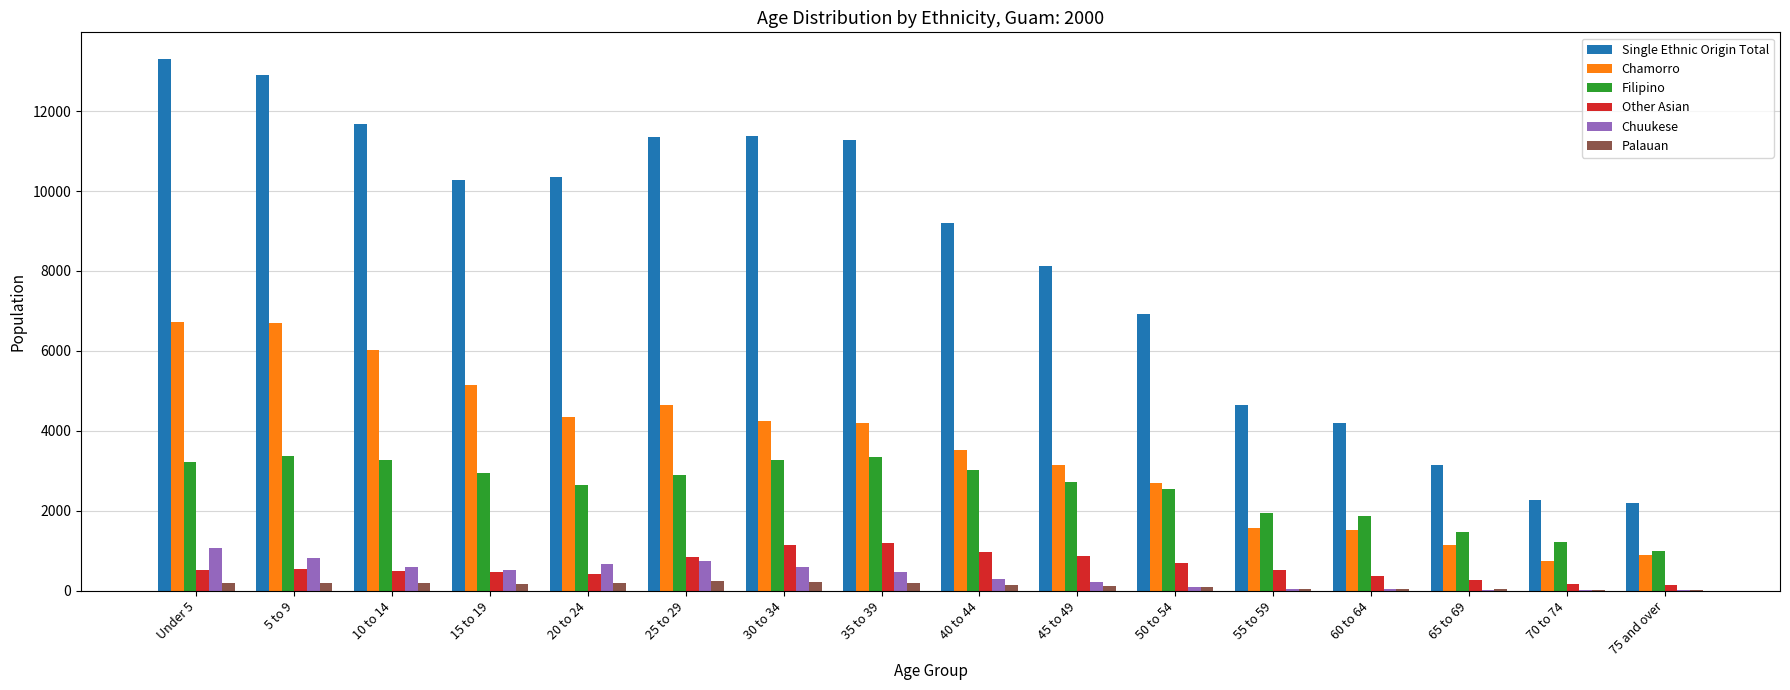

How many categories are shown in the chart?

16